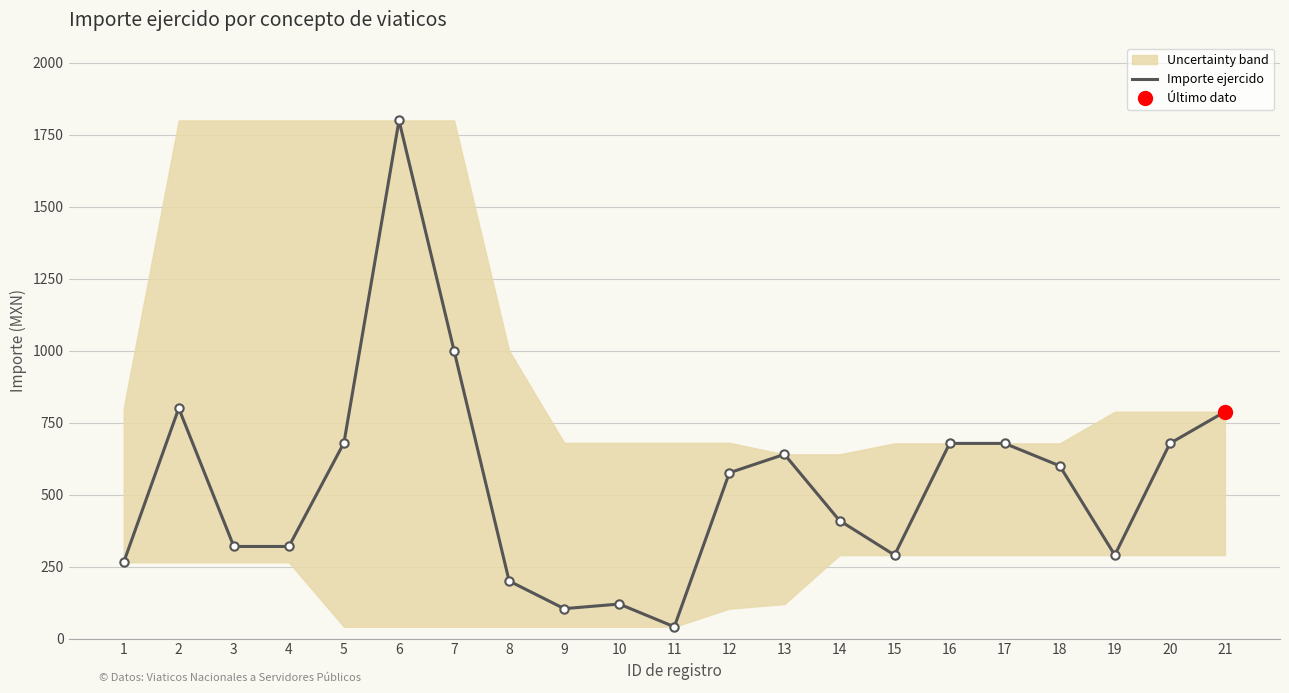

What is the value of the 7th point from the left?

1000.0